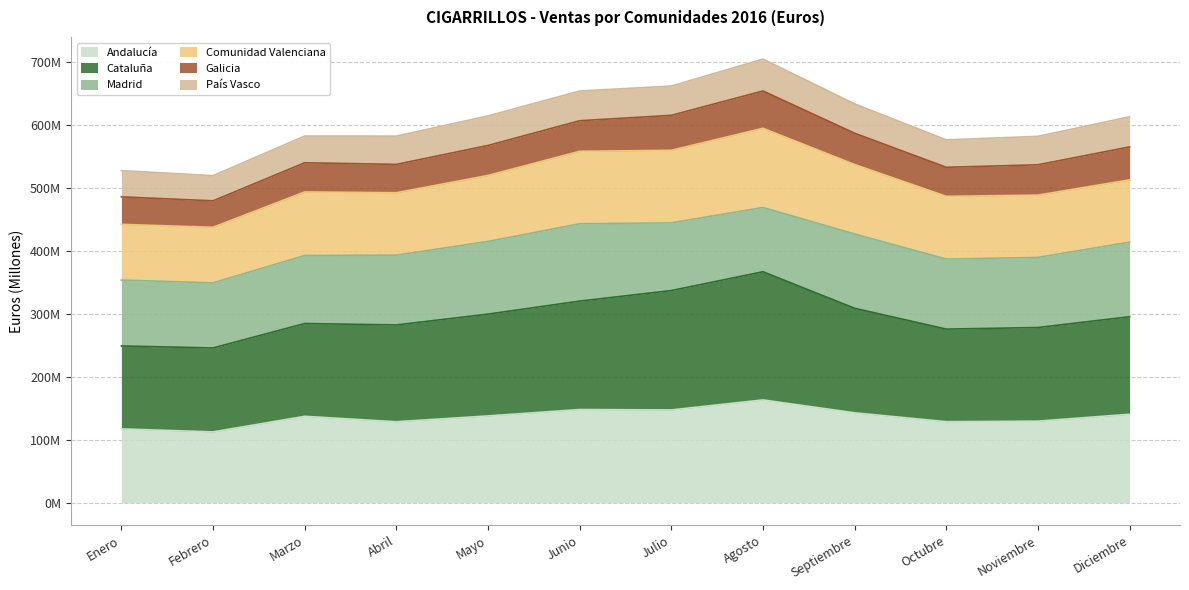

True or false: Andalucía and Comunidad Valenciana intersect in this chart.

False